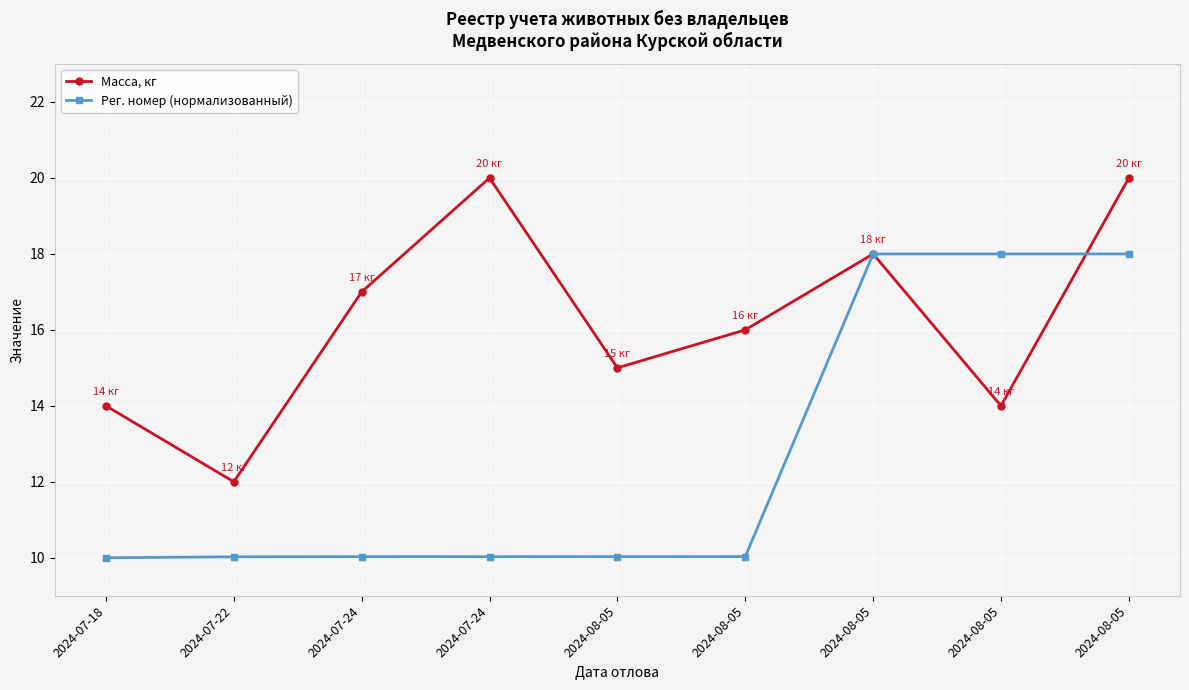

What is the spread (max minus min) of values at 2024-08-05?

5.0